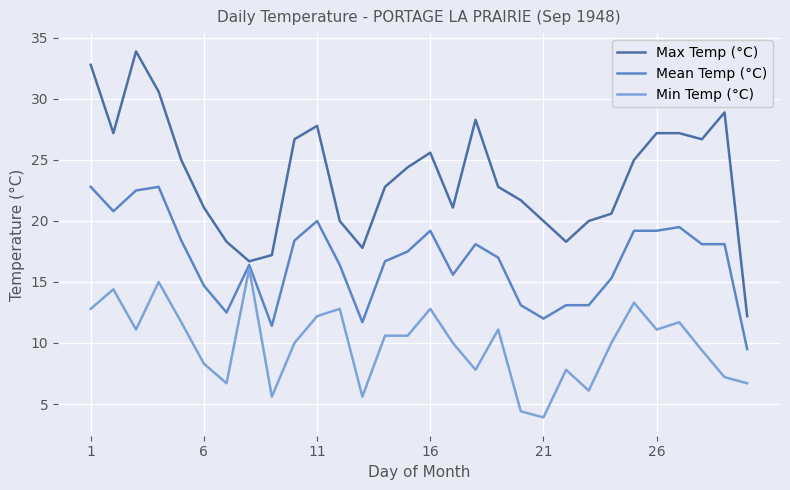

What are all the series names shown in the legend?

Max Temp (°C), Mean Temp (°C), Min Temp (°C)